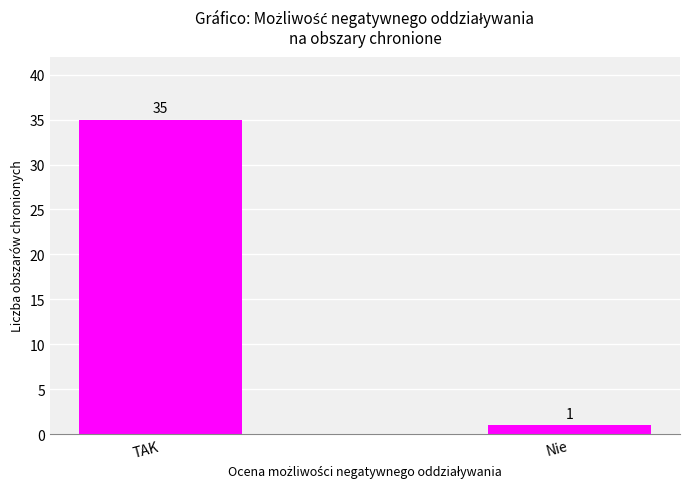

The chart shows a value of 55 at TAK. True or false?

False